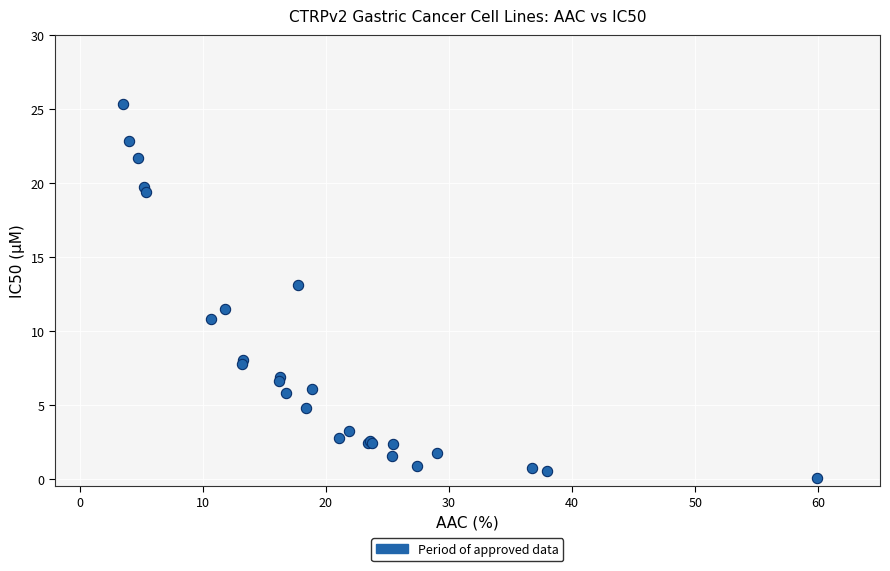

What Y value in the scatter plot is closest to 12?

11.5